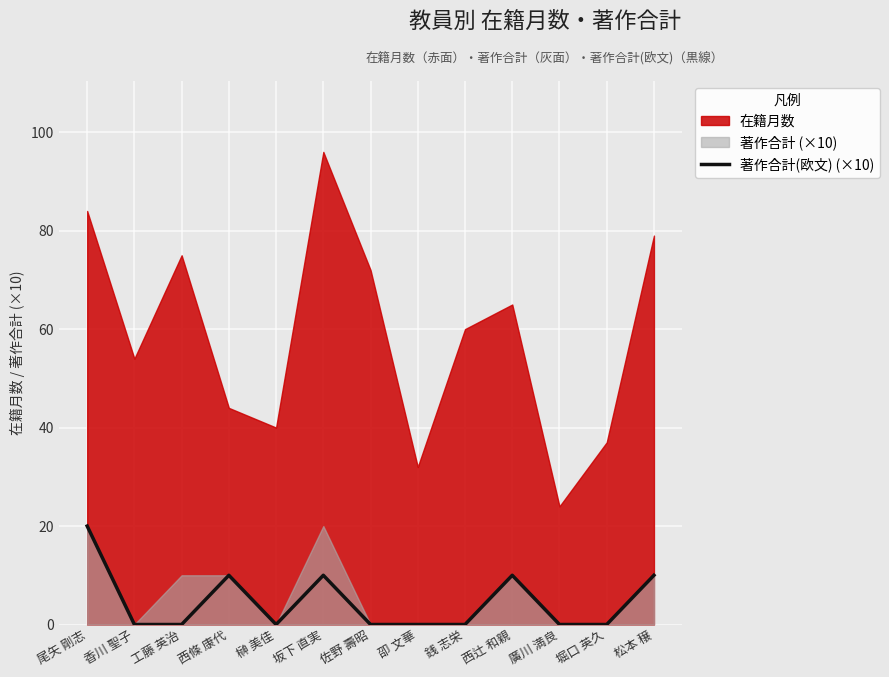

True or false: 著作合計(欧文) (×10) has a value of -6 at 榊 美佳.

False